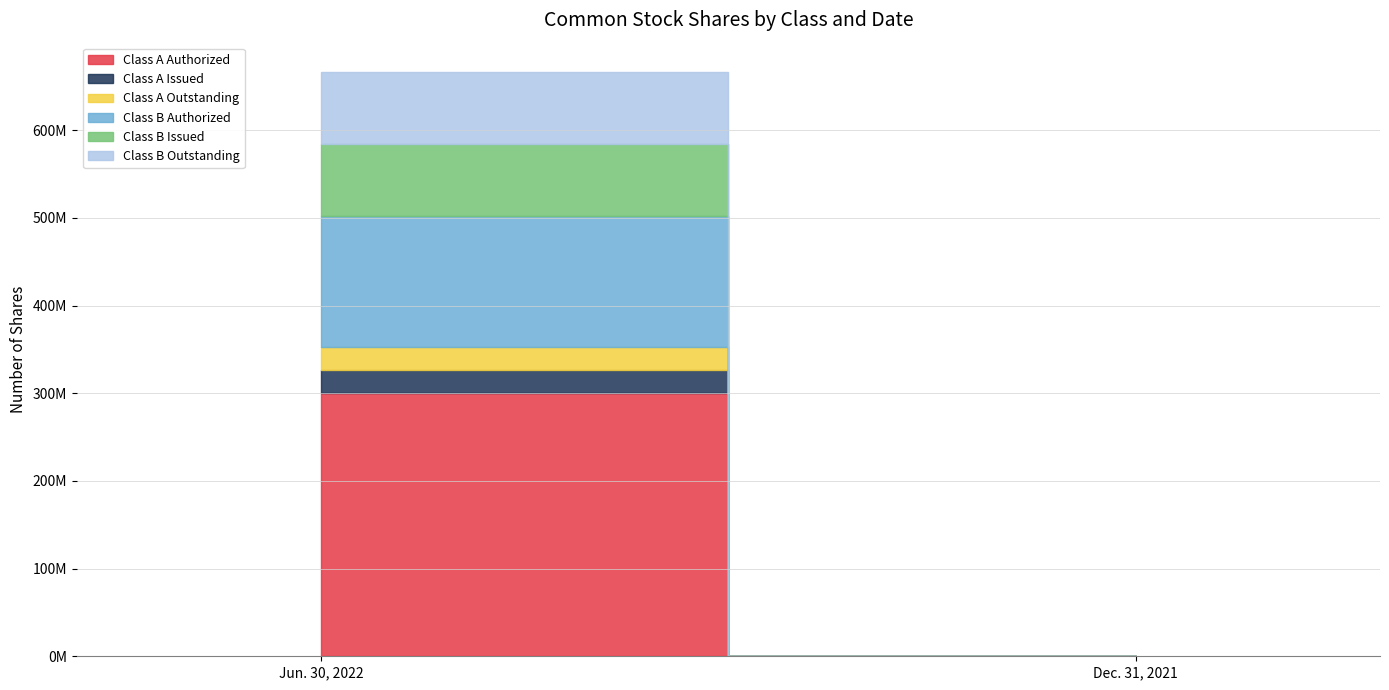

How many values in the Class A Outstanding series are below 26254167?

1